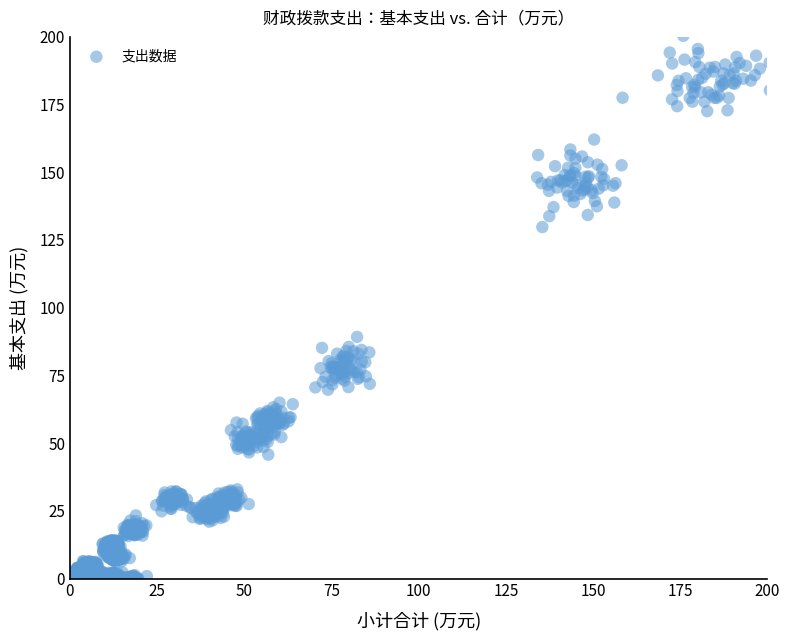

What Y value in the scatter plot is closest to 100?

89.2